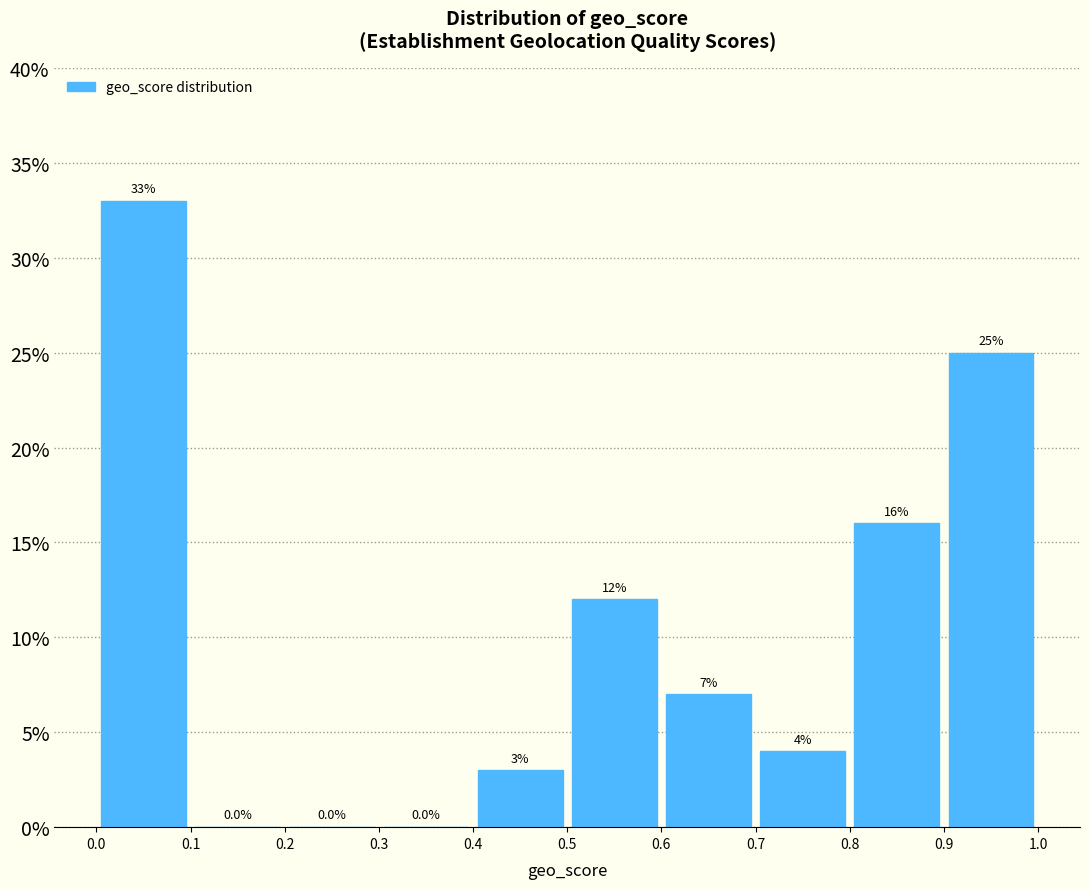

Which range on the x-axis has the tallest bar?

0.0 to 0.1